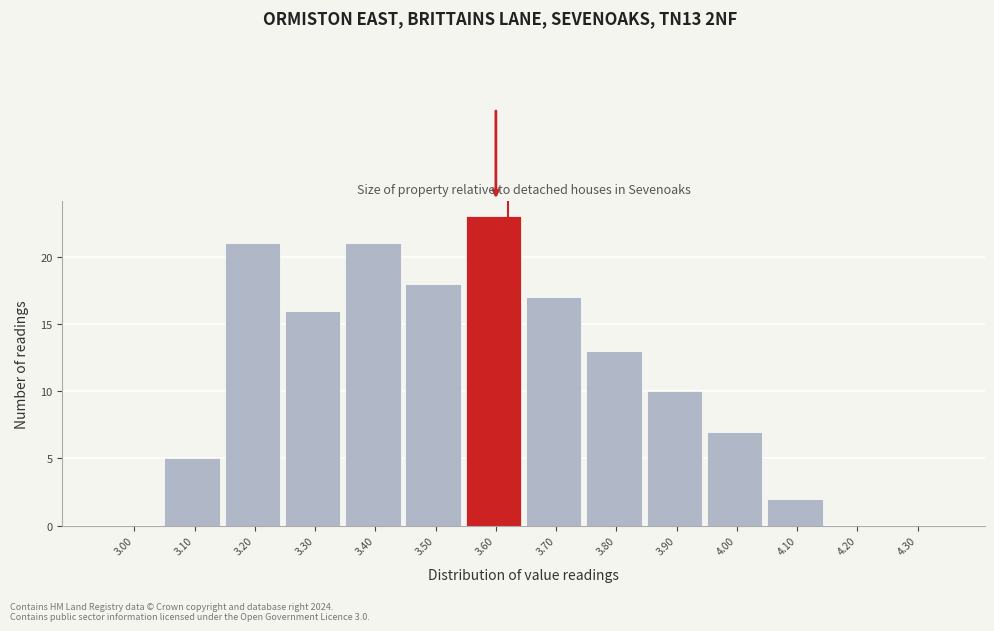

Reading left to right, what are all the values shown in this chart?

3.00=0	3.10=5	3.20=21	3.30=16	3.40=21	3.50=18	3.60=23	3.70=17	3.80=13	3.90=10	4.00=7	4.10=2	4.20=0	4.30=0